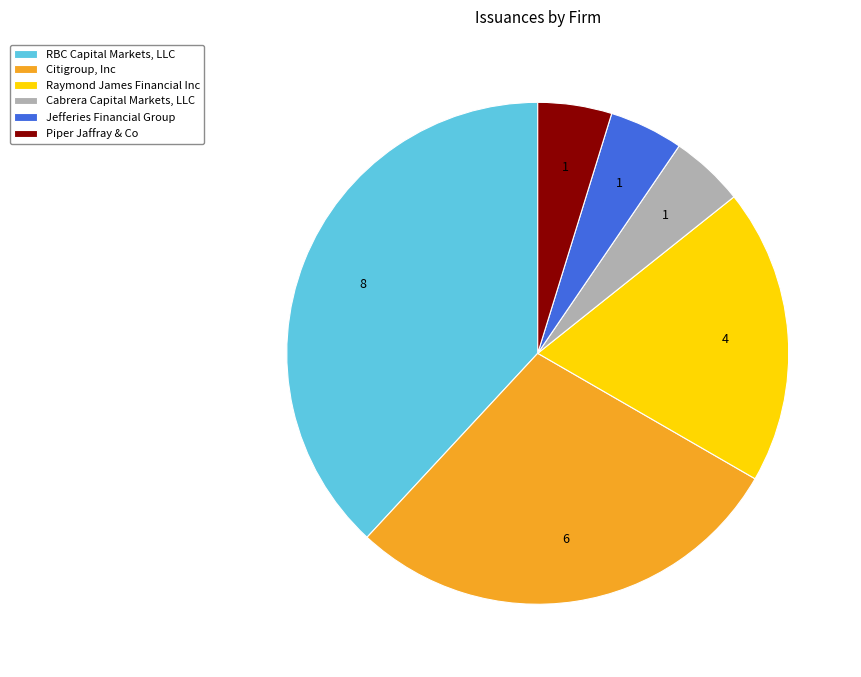

Is it true that Citigroup, Inc is 29% of the pie?

True